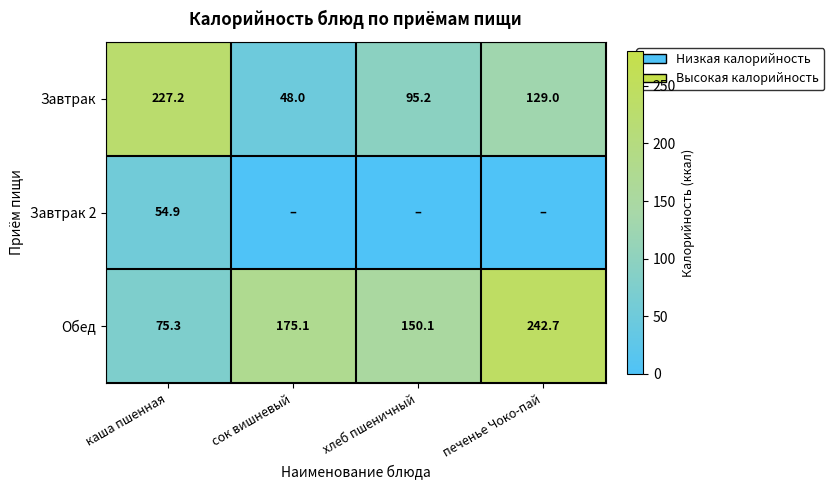

Count the number of categories in the chart.

4